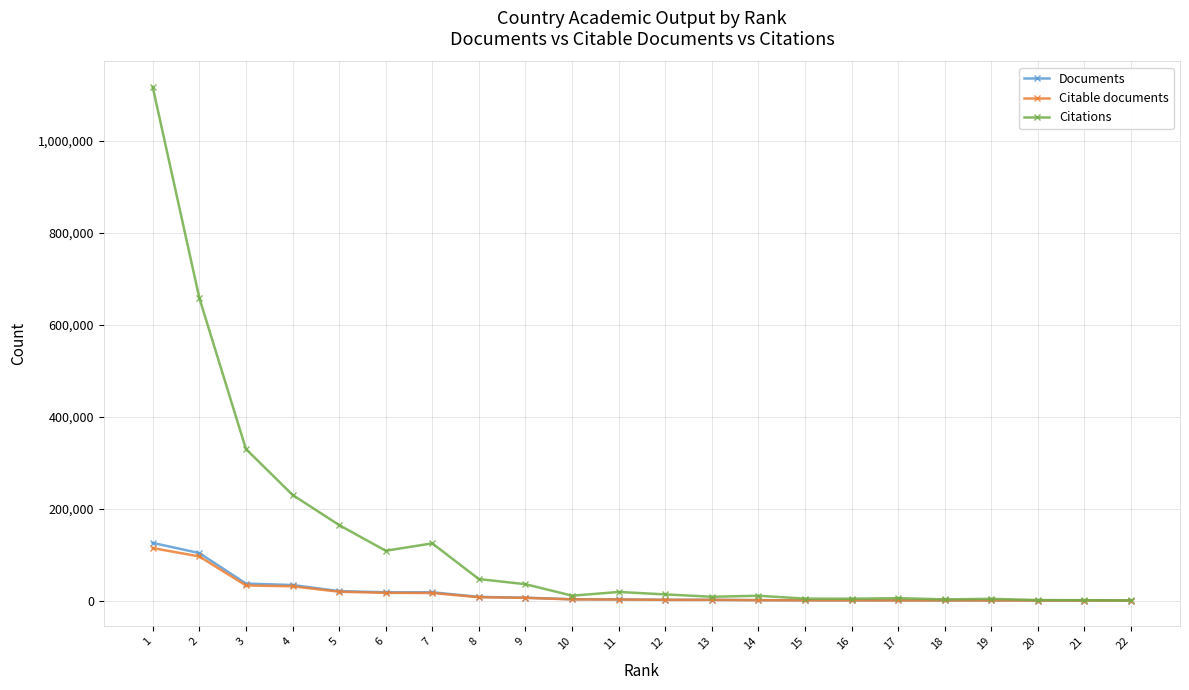

Is the value of Documents at 4 greater than the value of Citable documents at 12?

Yes